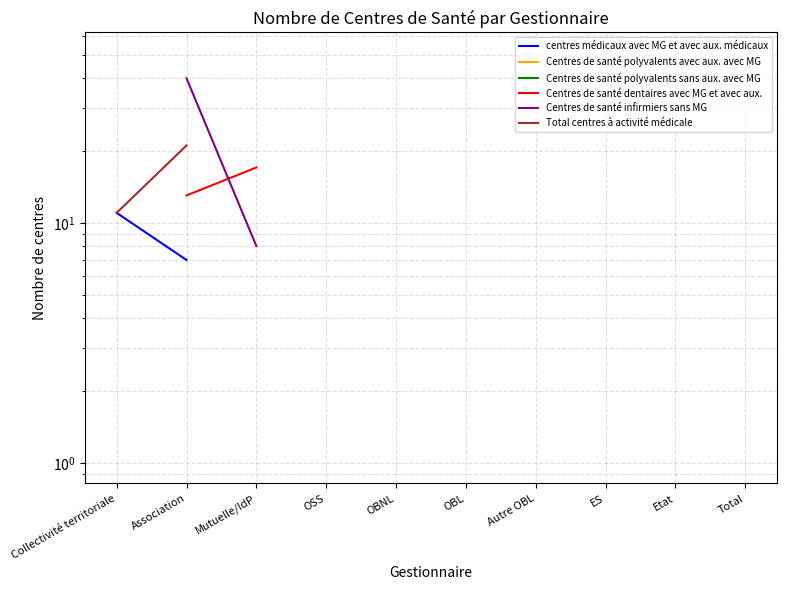

At which category is the sum across all series the highest?

Total